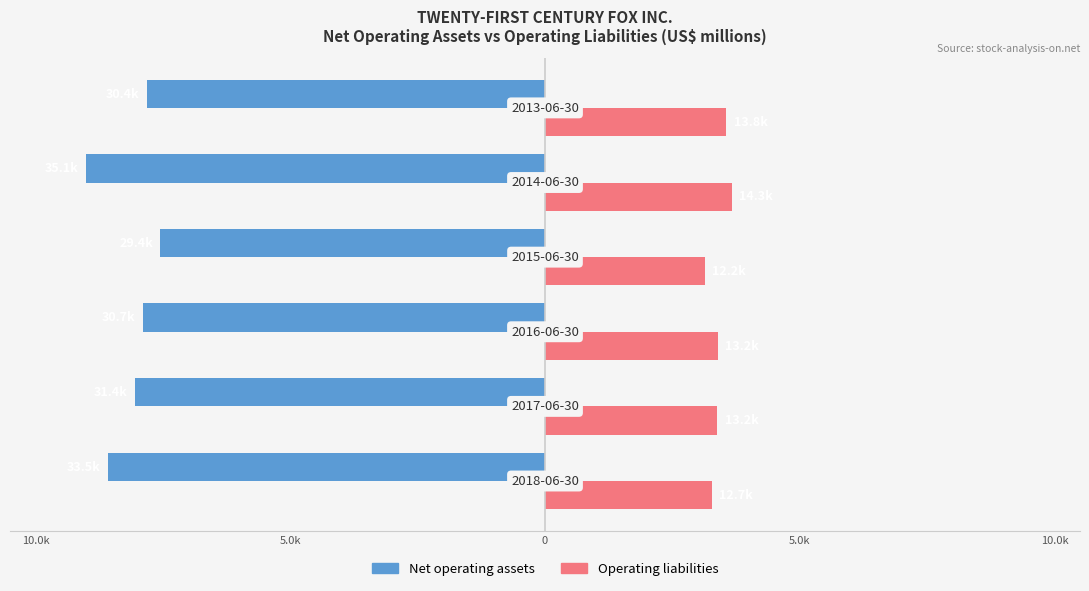

What are all the series names shown in the legend?

Net operating assets, Operating liabilities